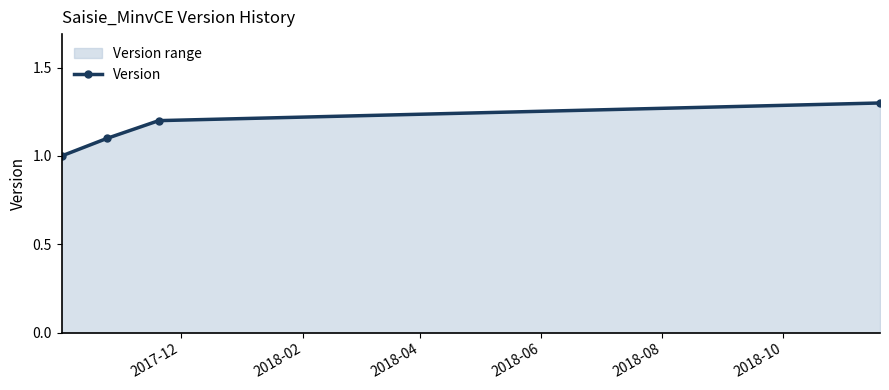

What is the minimum value shown in the chart?

1.0